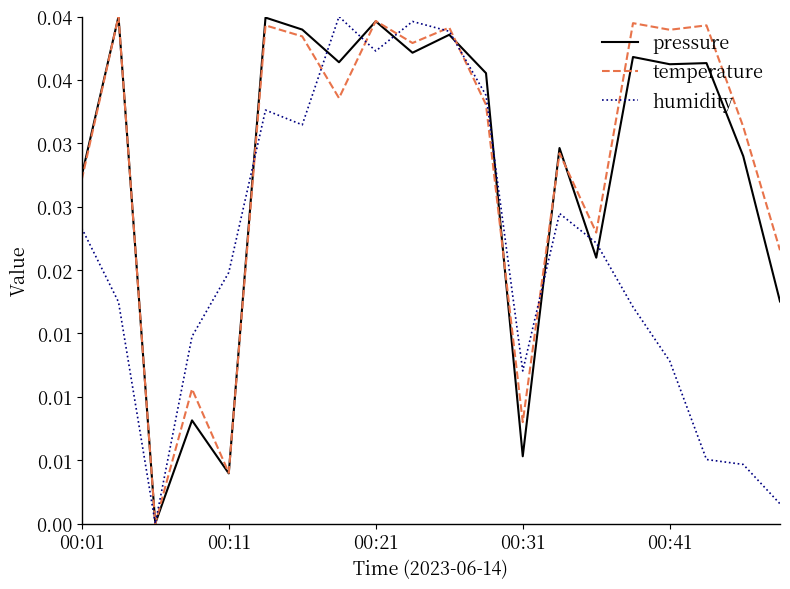

What are all the series names shown in the legend?

pressure, temperature, humidity